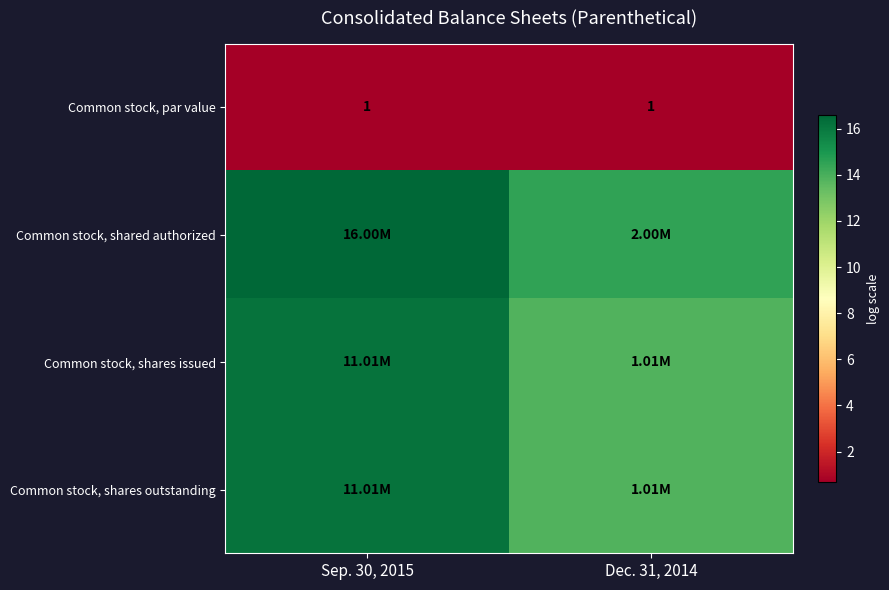

Which has a higher value, Dec. 31, 2014 or Sep. 30, 2015?

Dec. 31, 2014